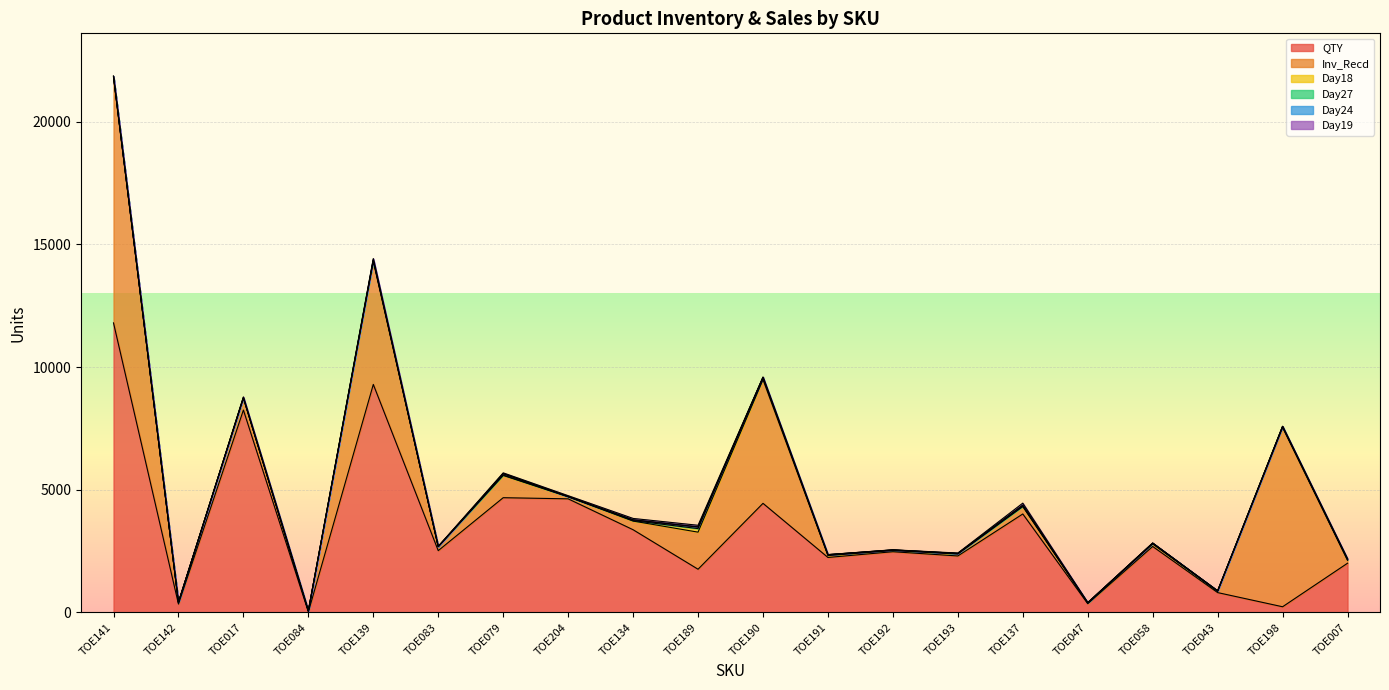

Reading left to right, list all the values displayed in this chart.

QTY: TOE141=11804	TOE142=342	TOE017=8251	TOE084=20	TOE139=9296	TOE083=2520	TOE079=4678	TOE204=4632	TOE134=3372	TOE189=1762	TOE190=4448	TOE191=2242	TOE192=2476	TOE193=2303	TOE137=4015	TOE047=357	TOE058=2690	TOE043=810	TOE198=232	TOE007=2007
Inv_Recd: TOE141=10008	TOE142=71	TOE017=485	TOE084=42	TOE139=5016	TOE083=164	TOE079=907	TOE204=86	TOE134=353	TOE189=1512	TOE190=5040	TOE191=76	TOE192=49	TOE193=79	TOE137=305	TOE047=26	TOE058=100	TOE043=51	TOE198=7306	TOE007=116
Day18: TOE141=44	TOE142=0	TOE017=18	TOE084=0	TOE139=45	TOE083=2	TOE079=18	TOE204=2	TOE134=17	TOE189=144	TOE190=90	TOE191=27	TOE192=16	TOE193=14	TOE137=8	TOE047=10	TOE058=31	TOE043=9	TOE198=35	TOE007=35
Day27: TOE141=0	TOE142=0	TOE017=0	TOE084=0	TOE139=0	TOE083=0	TOE079=47	TOE204=5	TOE134=29	TOE189=61	TOE190=7	TOE191=10	TOE192=8	TOE193=12	TOE137=38	TOE047=2	TOE058=0	TOE043=10	TOE198=14	TOE007=2
Day24: TOE141=1	TOE142=0	TOE017=11	TOE084=0	TOE139=42	TOE083=0	TOE079=15	TOE204=0	TOE134=8	TOE189=13	TOE190=2	TOE191=2	TOE192=0	TOE193=1	TOE137=11	TOE047=0	TOE058=8	TOE043=0	TOE198=0	TOE007=5
Day19: TOE141=2	TOE142=0	TOE017=22	TOE084=8	TOE139=28	TOE083=11	TOE079=26	TOE204=36	TOE134=54	TOE189=62	TOE190=11	TOE191=2	TOE192=6	TOE193=13	TOE137=80	TOE047=9	TOE058=2	TOE043=5	TOE198=2	TOE007=32